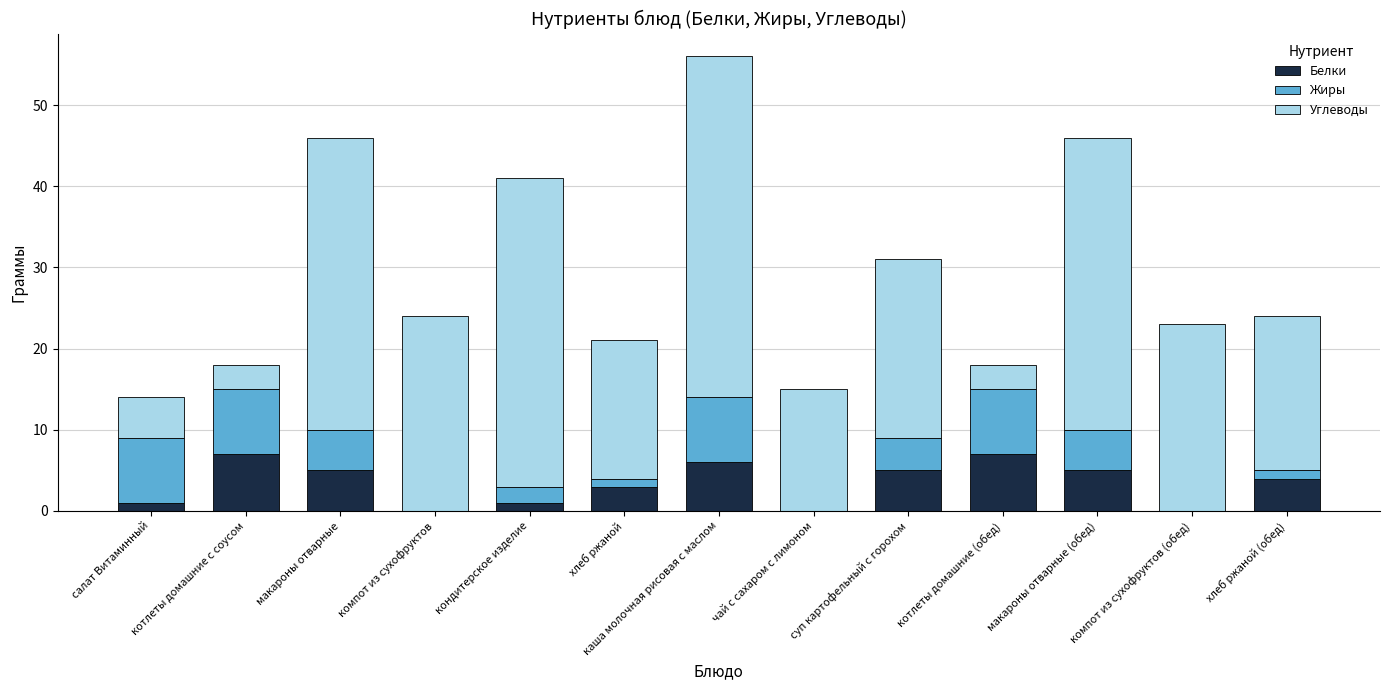

Are the bars horizontal?

No